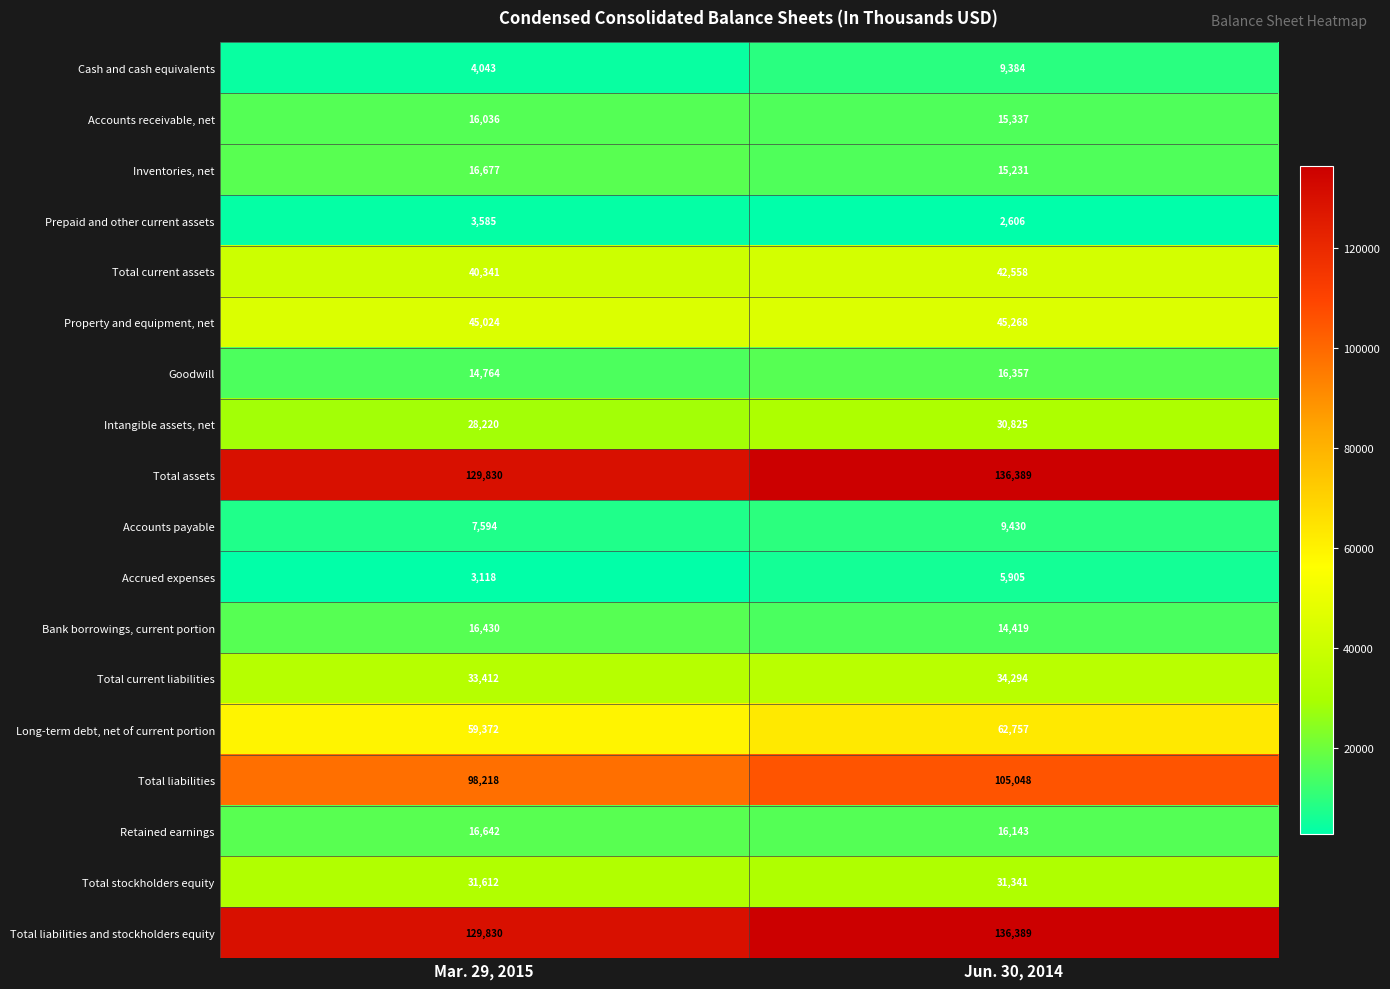

At which category is the sum across all series the highest?

Jun. 30, 2014